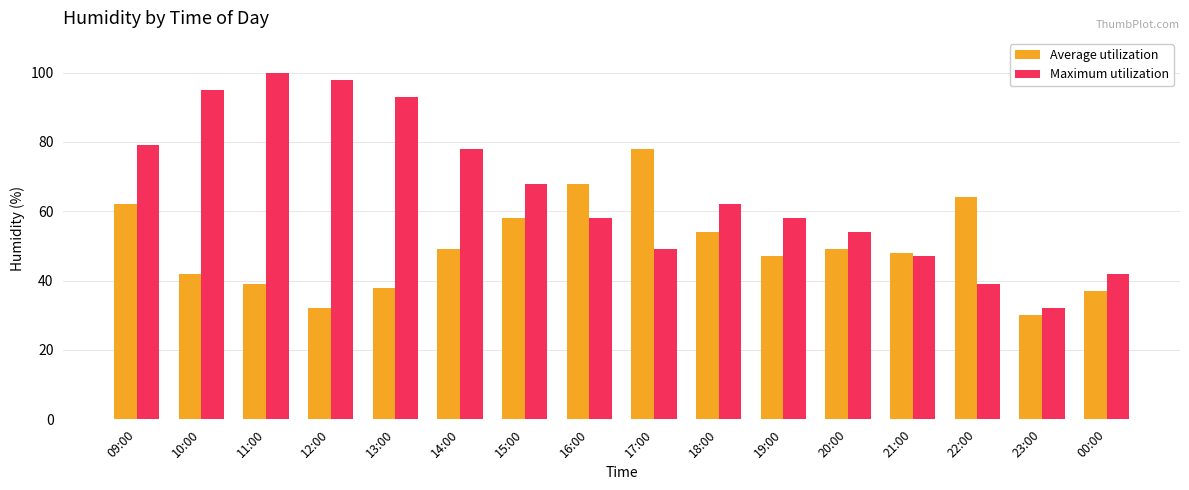

Reading right to left, what are all the values shown in this chart?

Average utilization: 37	30	64	48	49	47	54	78	68	58	49	38	32	39	42	62
Maximum utilization: 42	32	39	47	54	58	62	49	58	68	78	93	98	100	95	79